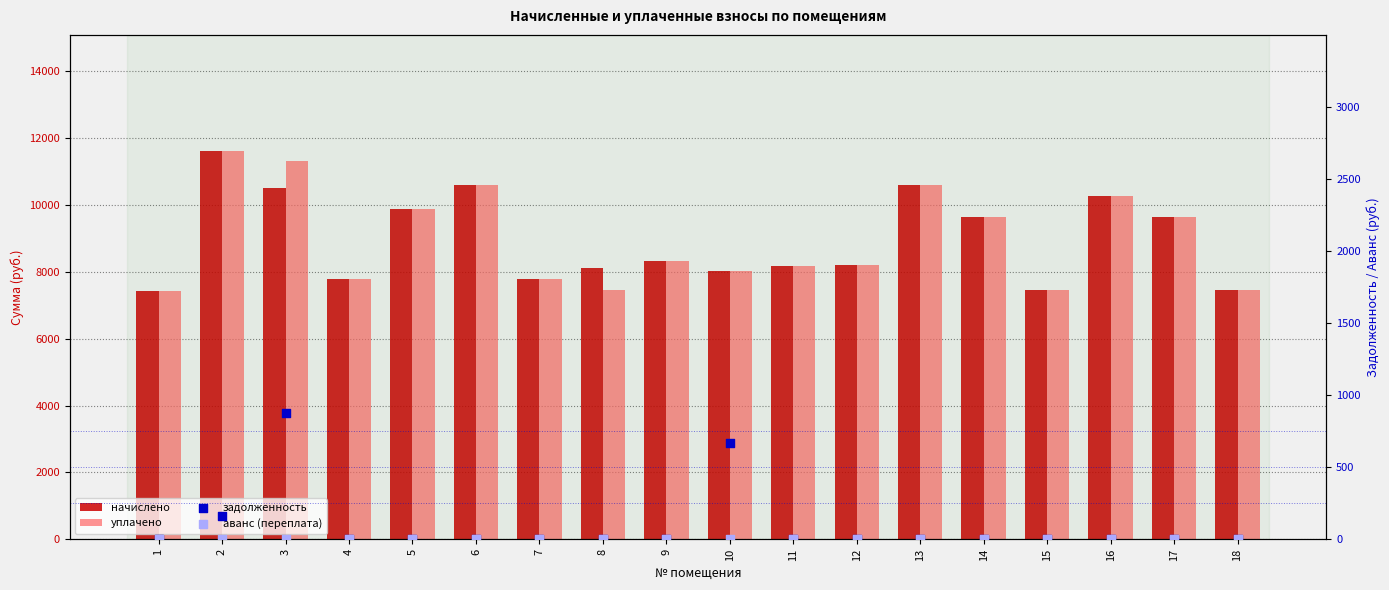

Which series has the largest total across all categories?

уплачено